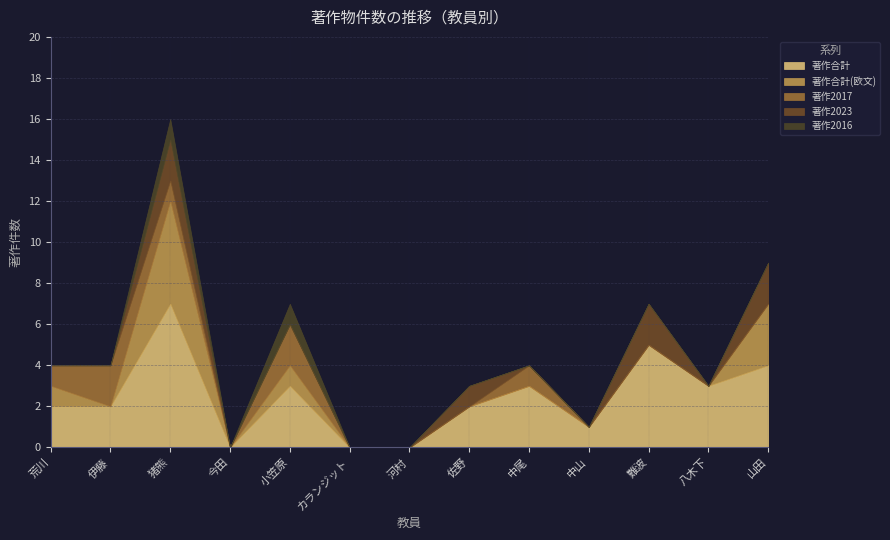

What is the sum of the 著作合計 values at 難波 and 佐野?

7